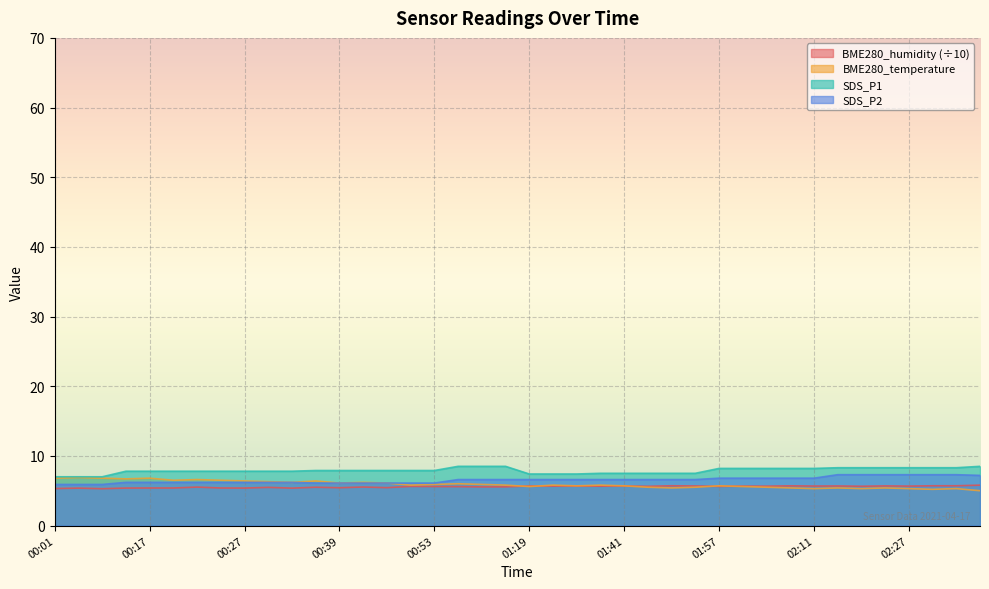

What position from the left is 00:29?

10